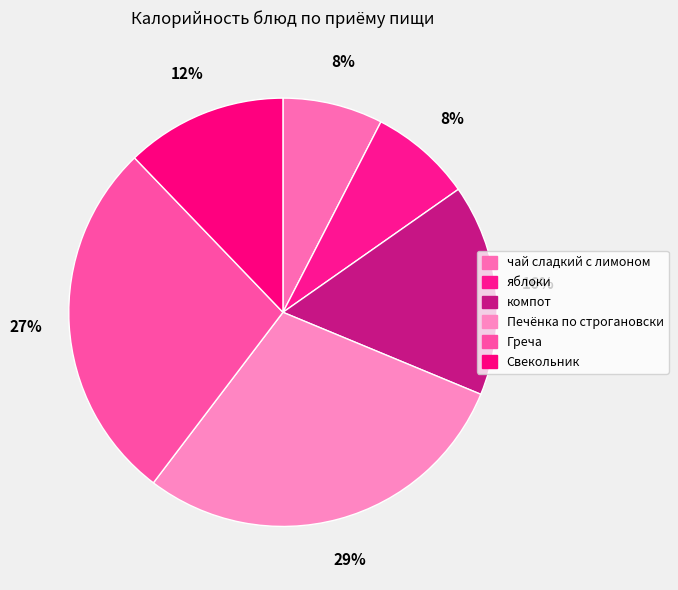

How many segments does this pie chart have?

6